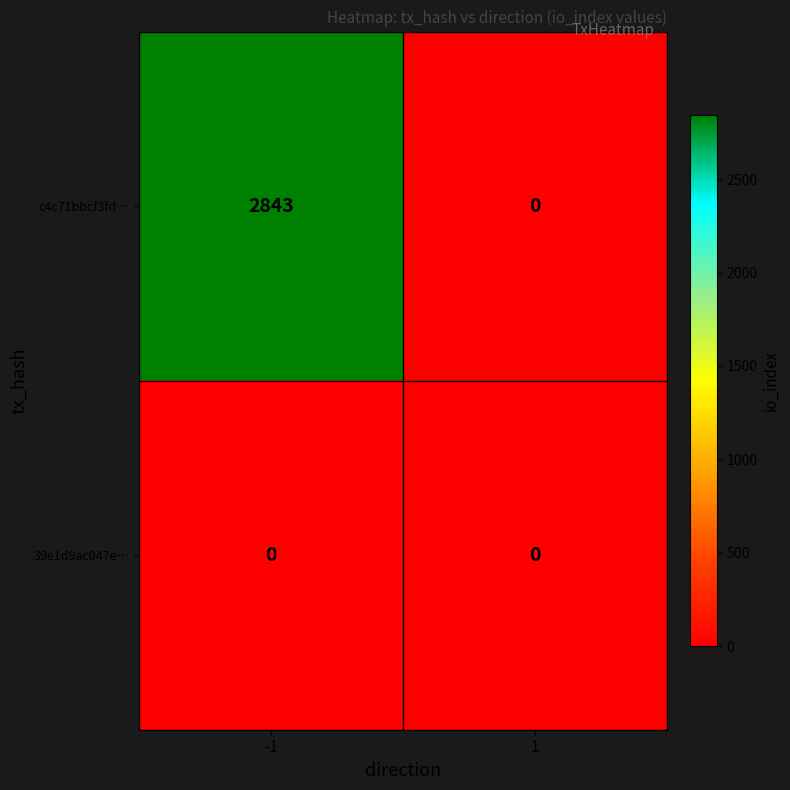

What is the difference between the c4c71bbcf3fd… values at -1 and 1?

2843